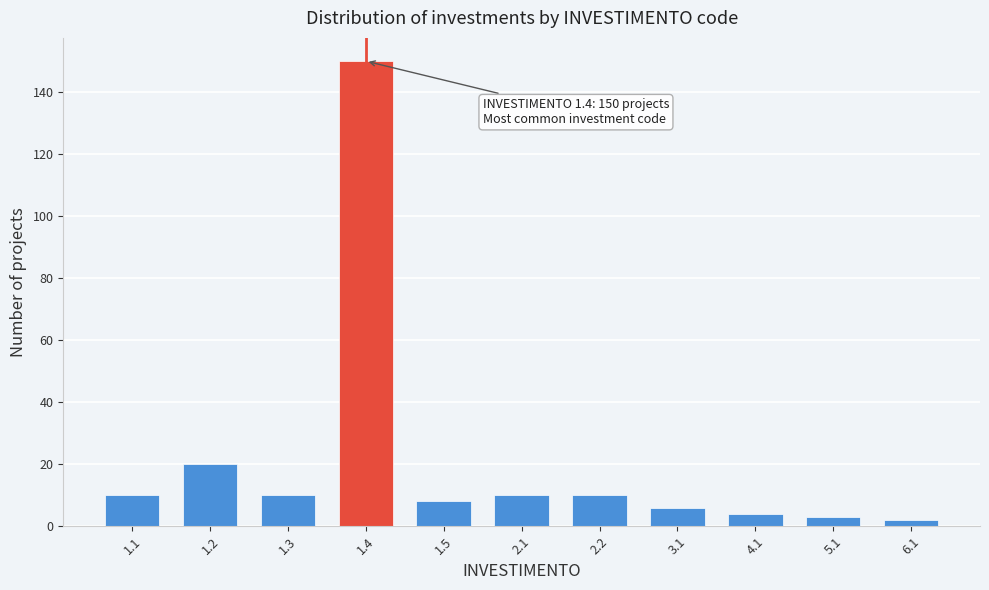

Reading left to right, transcribe all the data shown in this chart.

10	20	10	150	8	10	10	6	4	3	2